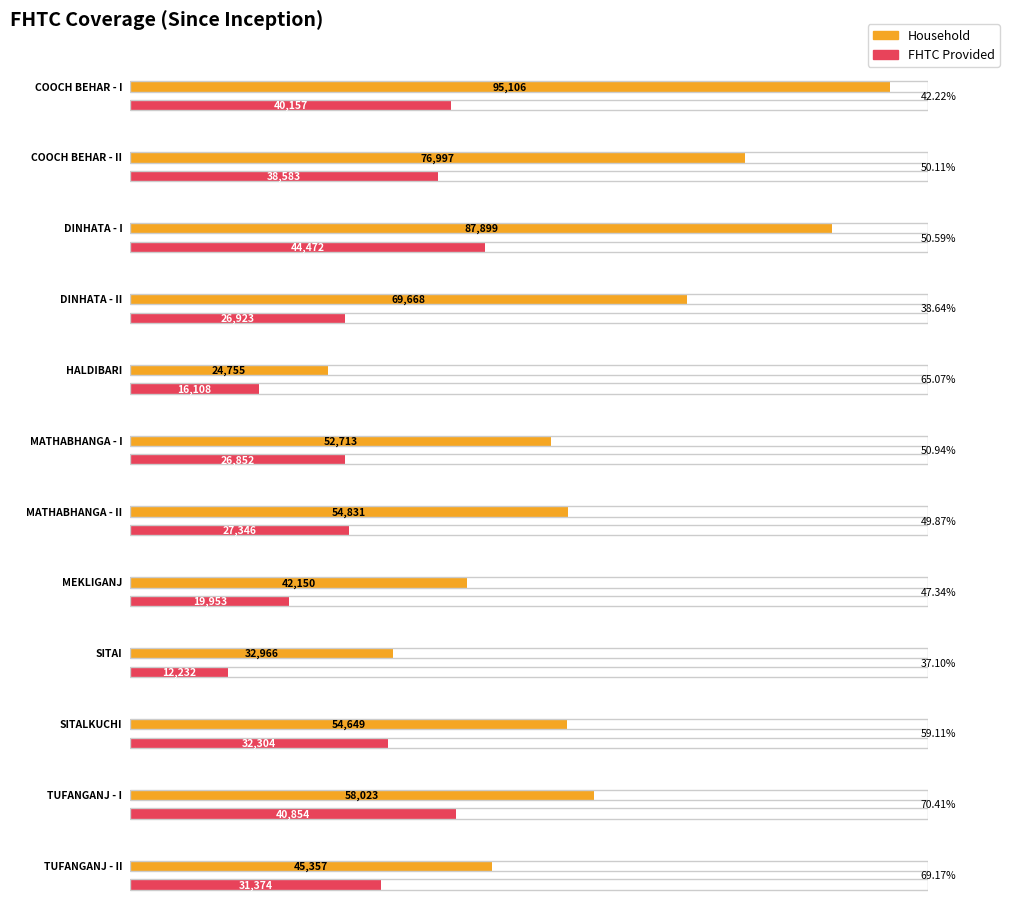

List the series in order of their peak value, highest first.

Household, FHTC Provided